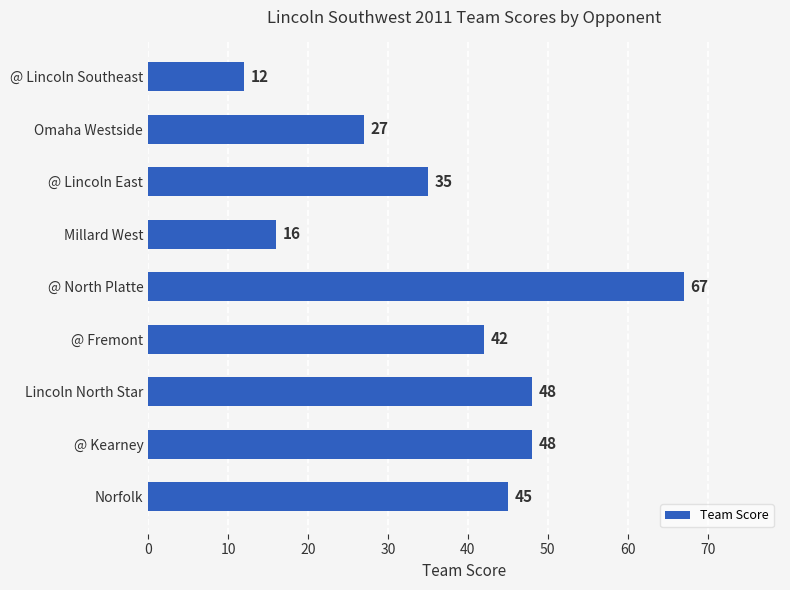

The chart shows a value of 16 at Millard West. True or false?

True